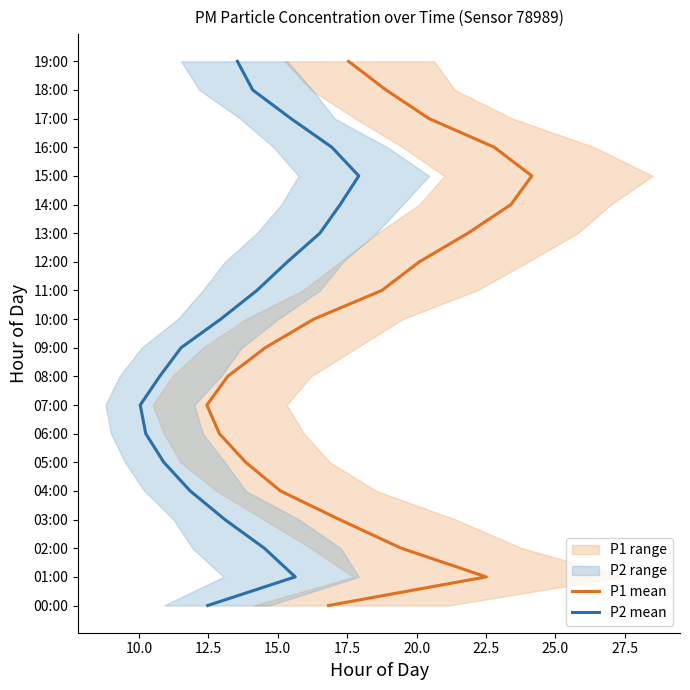

True or false: P1 mean and P2 mean intersect in this chart.

False